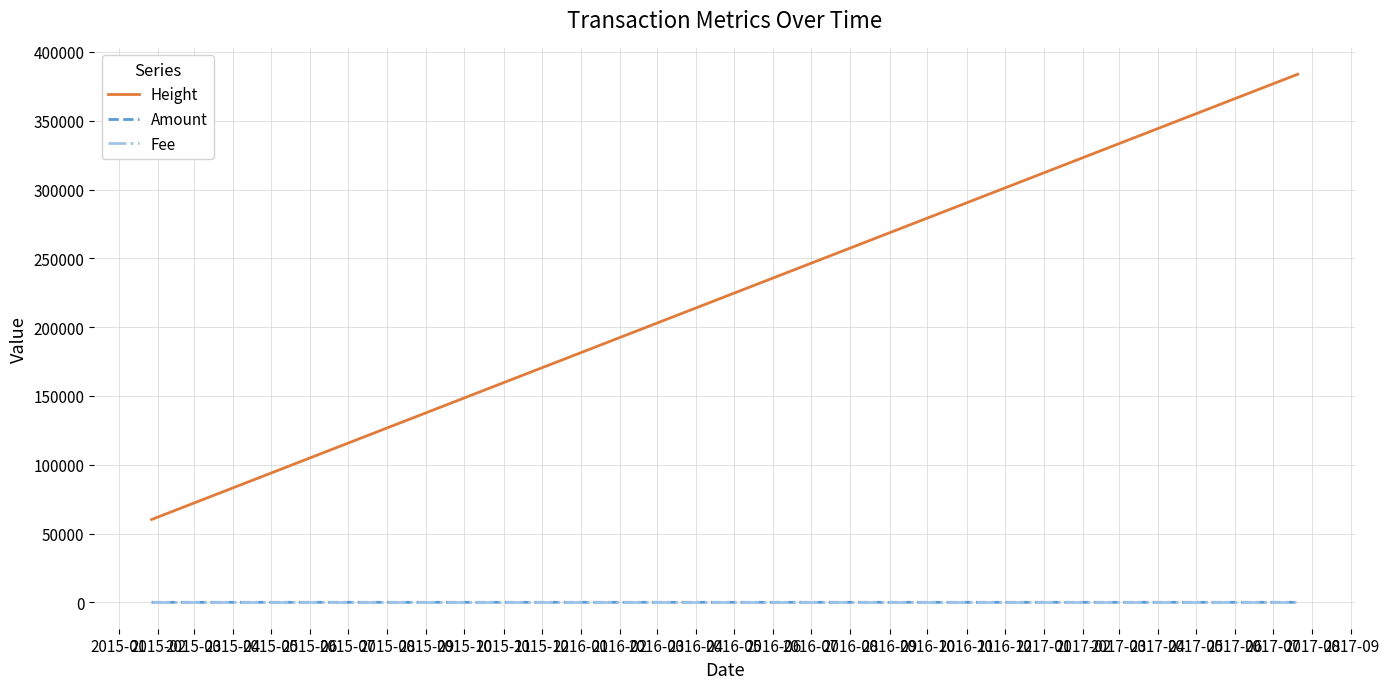

Is the value of Fee at 2015-03 greater than the value of Height at 2015-03?

No